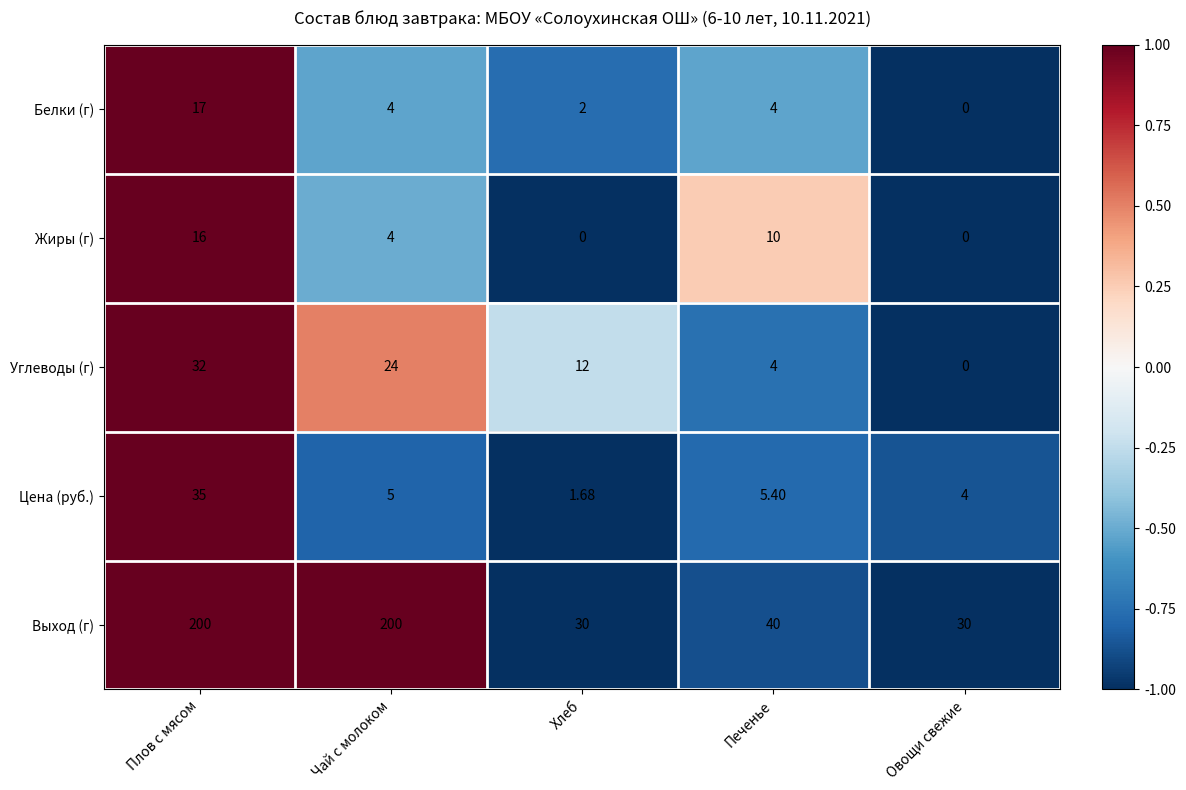

How many data points in Выход (г) are less than 40?

2